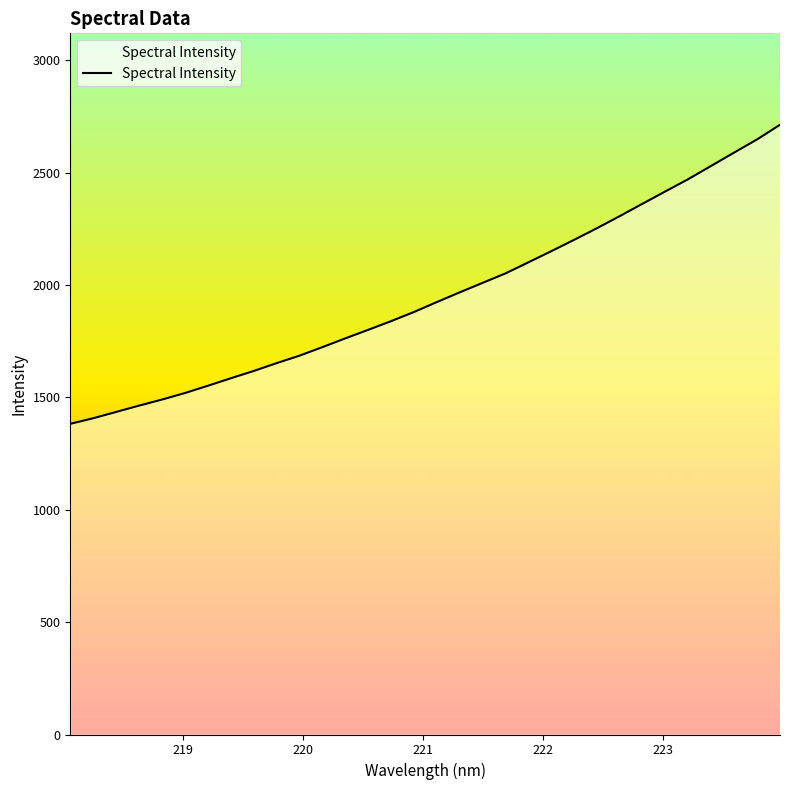

What is the maximum value shown in the chart?

2712.4